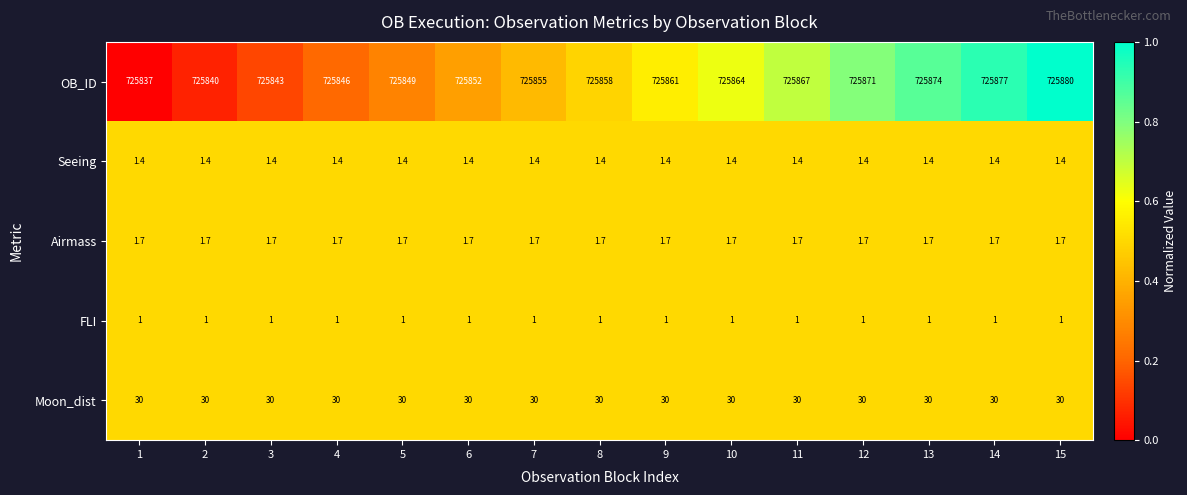

What is the minimum value for Seeing?

1.4